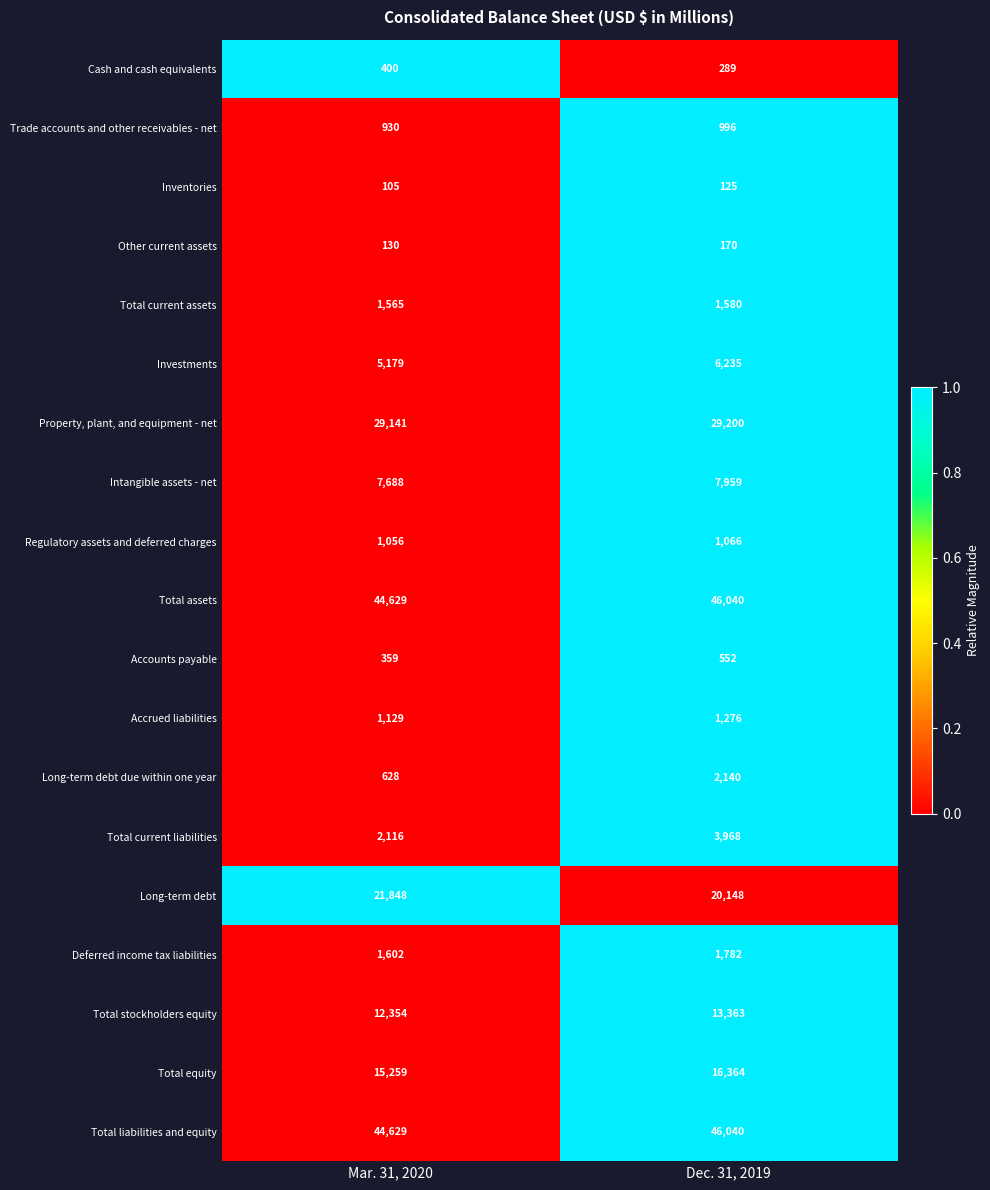

What is the sum of all Investments values?

11414